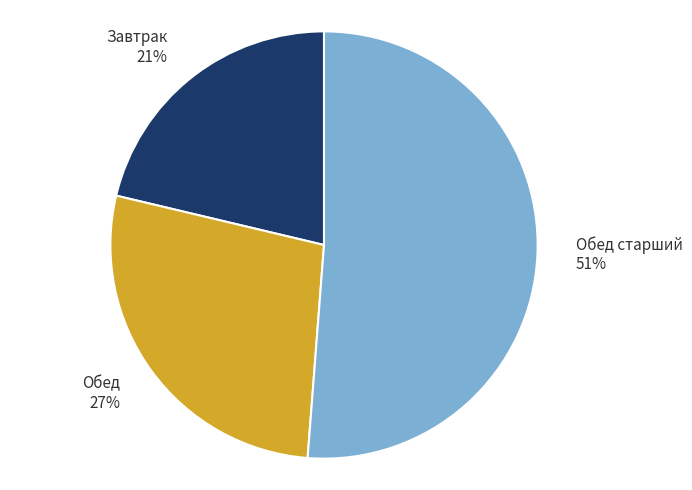

True or false: Завтрак accounts for 21% of the total.

True